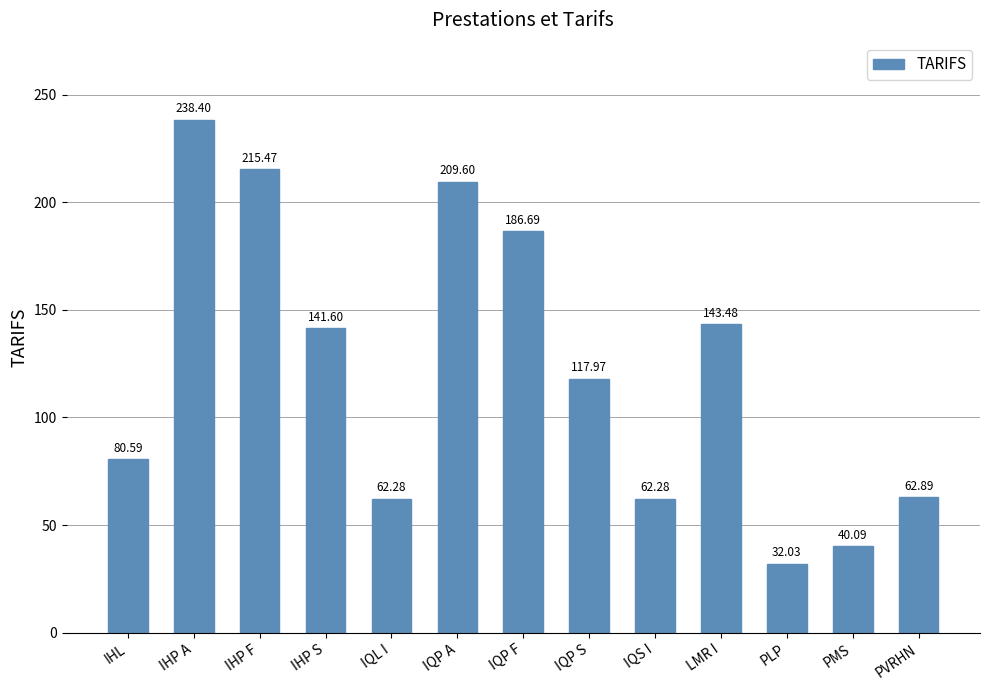

Where does the data first go above 117?

IHP A